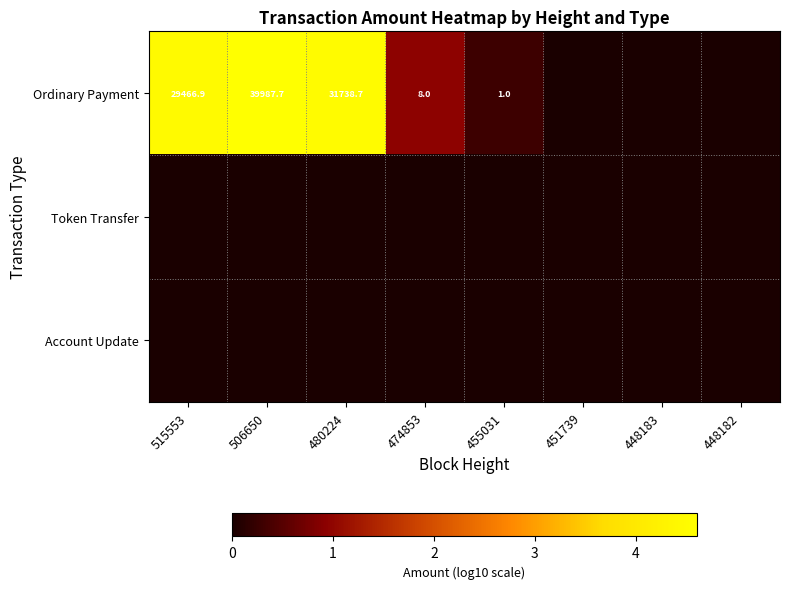

What is the total value across all series at 506650?

4.6